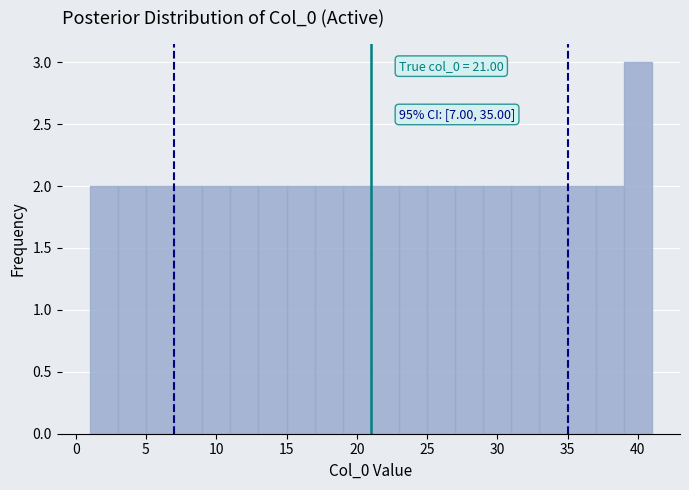

Which range on the x-axis has the tallest bar?

39 to 41